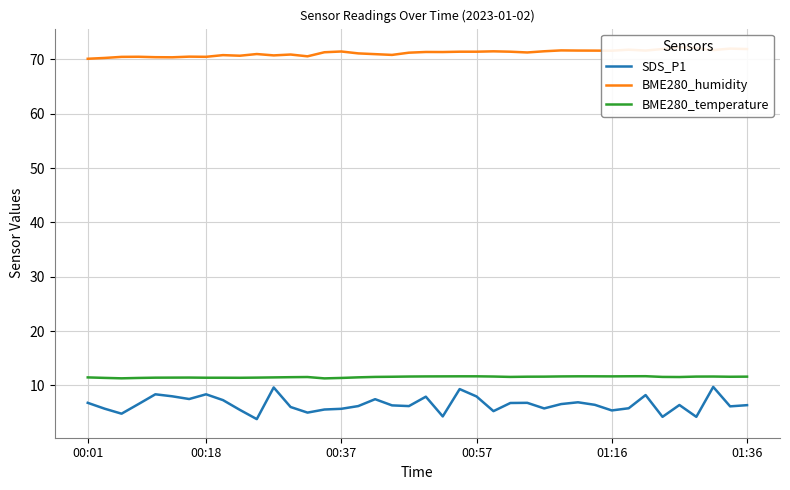

Count the number of categories in the chart.

40